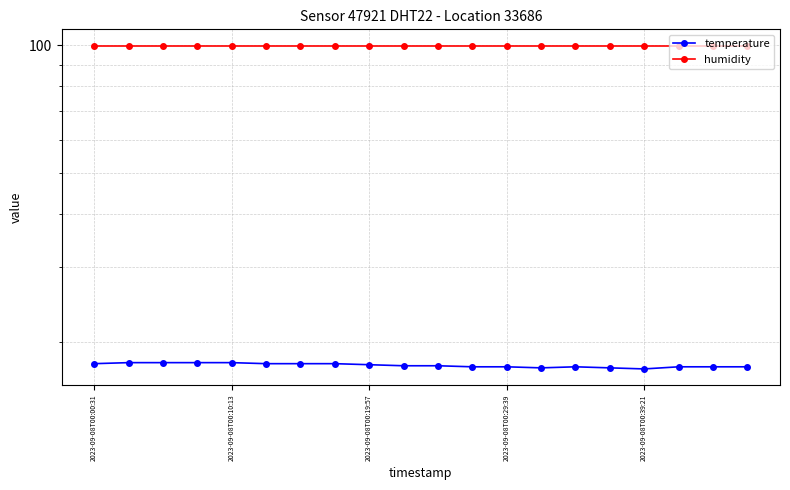

Which series changed the most between 2023-09-08T00:10:13 and 16?

temperature